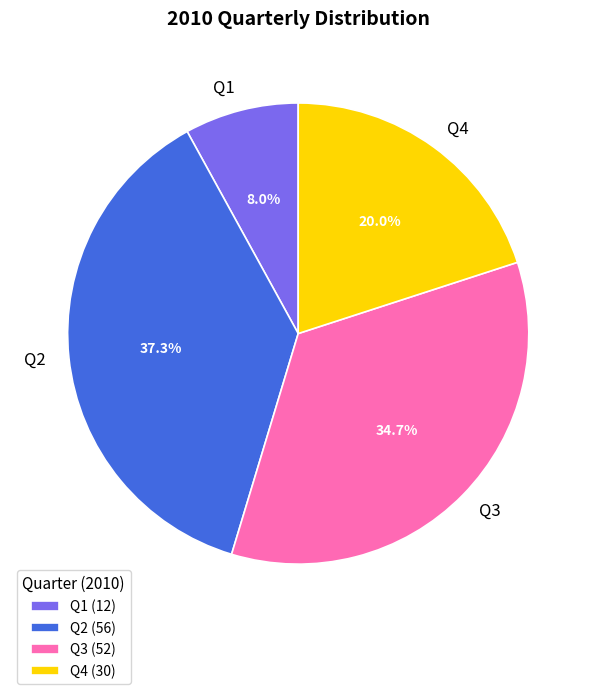

Rank the categories by value from lowest to highest.

Q1, Q4, Q3, Q2